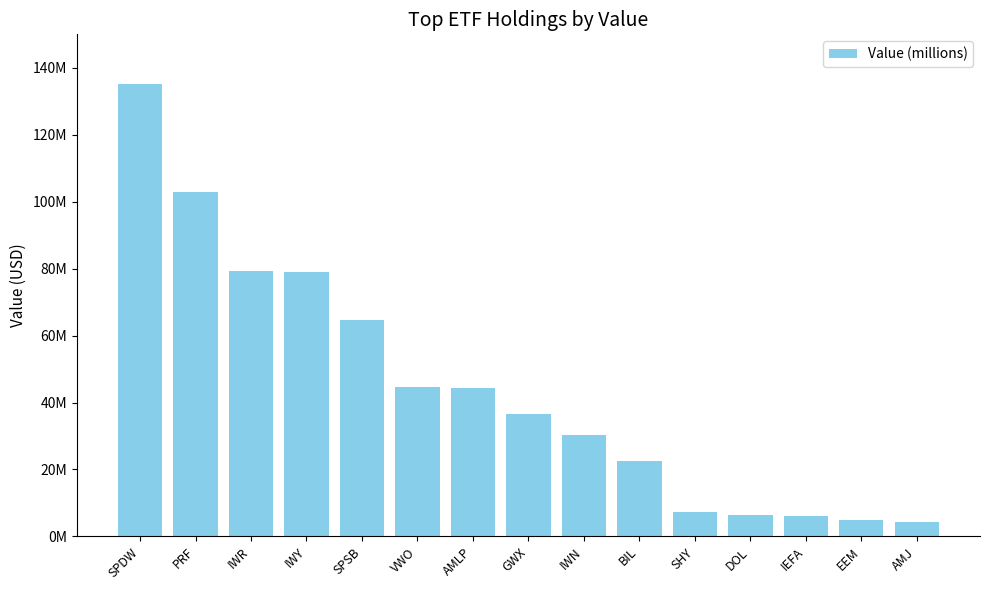

Rank the categories by value from highest to lowest.

SPDW, PRF, IWR, IWY, SPSB, VWO, AMLP, GWX, IWN, BIL, SHY, DOL, IEFA, EEM, AMJ